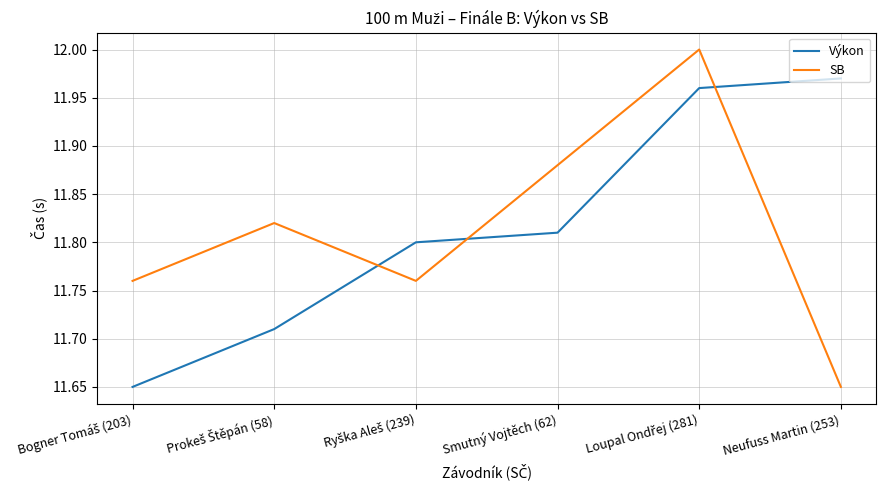

What is the difference between the maximum and minimum values in the Výkon series?

0.3